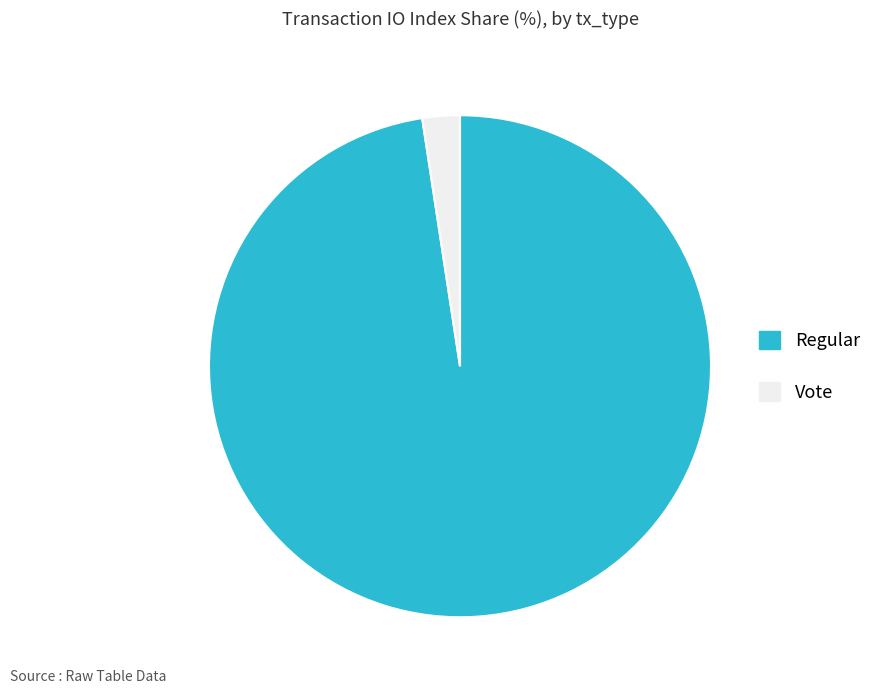

True or false: Regular accounts for 98% of the total.

True